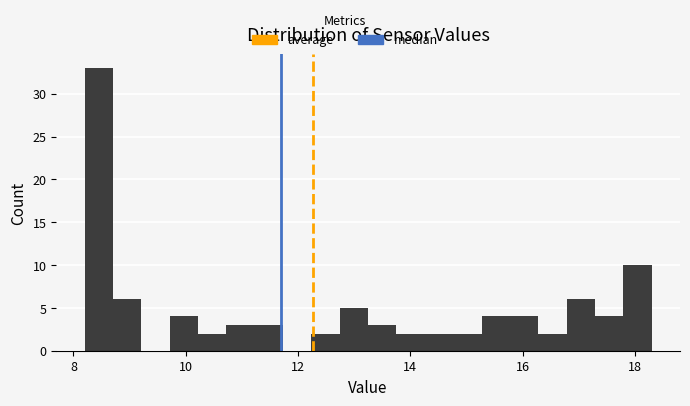

Read against the x-axis, roughly where is the centre of the tallest bar?

8.4